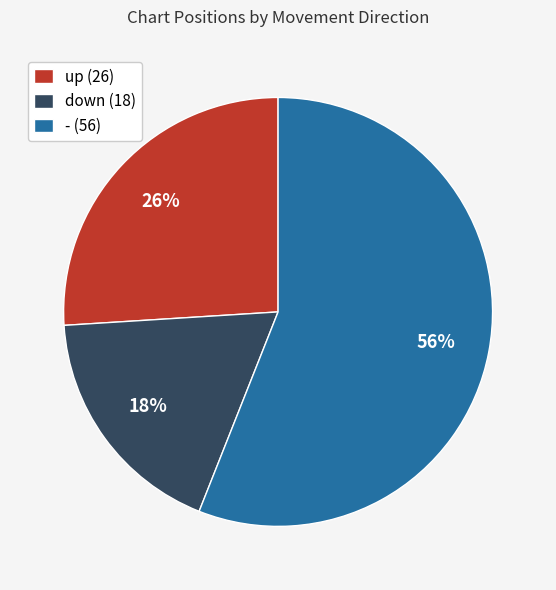

Does - represent more than half of the total?

Yes